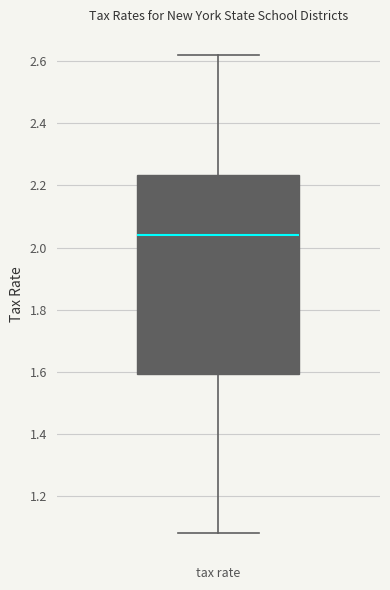

Read this box plot against the y-axis: the position of the median line, the range covered by the box, and the ends of both whiskers. The values are not printed on the chart, so give them approximately, as read against the axis.

median 2.04, box 1.60 to 2.24, whiskers 1.08 to 2.62